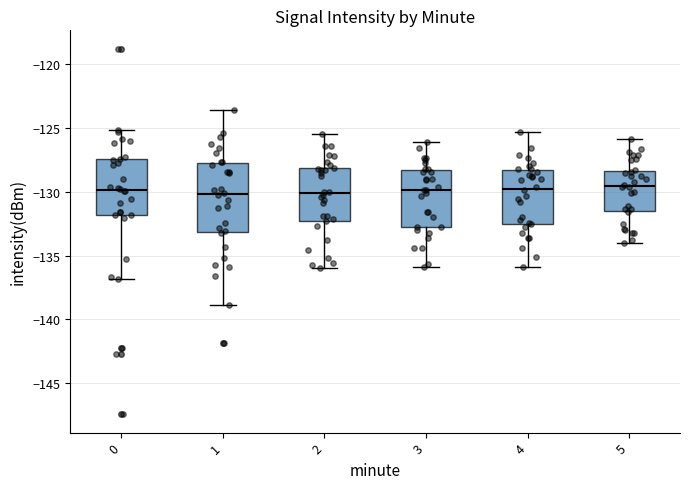

Reading left to right, read every box against the y-axis: the position of its median line, the range the box covers, and the ends of its whiskers. The values are not printed on the chart, so give them approximately, as read against the axis.

0: median -130.0, box -132.0 to -127.5, whiskers -137.0 to -125.0
1: median -130.0, box -133.0 to -127.5, whiskers -139.0 to -123.5
2: median -130.0, box -132.5 to -128.0, whiskers -136.0 to -125.5
3: median -130.0, box -133.0 to -128.5, whiskers -136.0 to -126.0
4: median -130.0, box -132.5 to -128.5, whiskers -136.0 to -125.5
5: median -129.5, box -131.5 to -128.5, whiskers -134.0 to -126.0